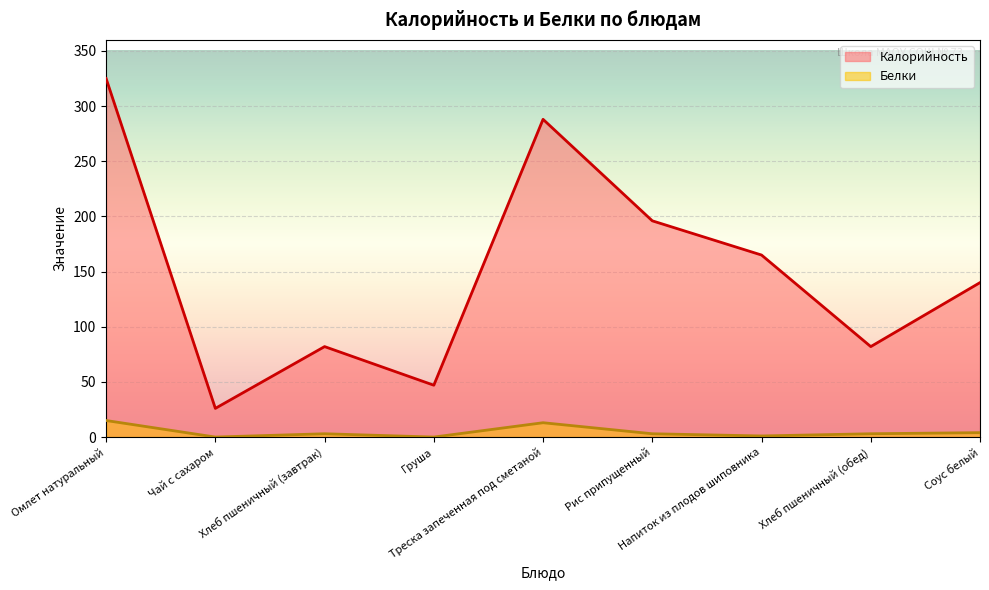

True or false: Белки and Калорийность intersect in this chart.

False